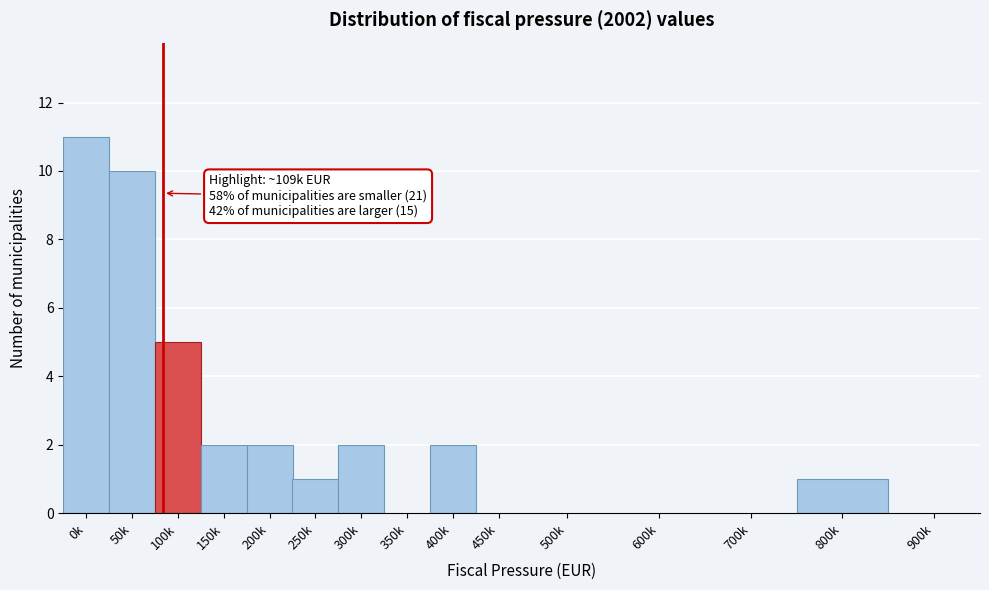

Reading right to left, extract all data points from this chart.

900k=0	800k=1	700k=0	600k=0	500k=0	450k=0	400k=2	350k=0	300k=2	250k=1	200k=2	150k=2	100k=5	50k=10	0k=11